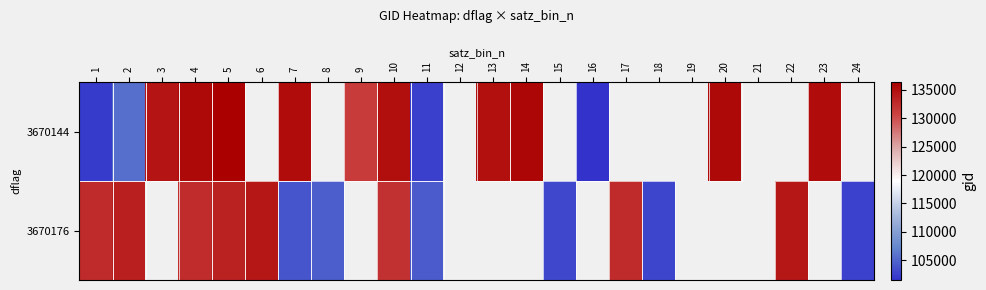

Which category has the lowest value in the 3670144 series?

16